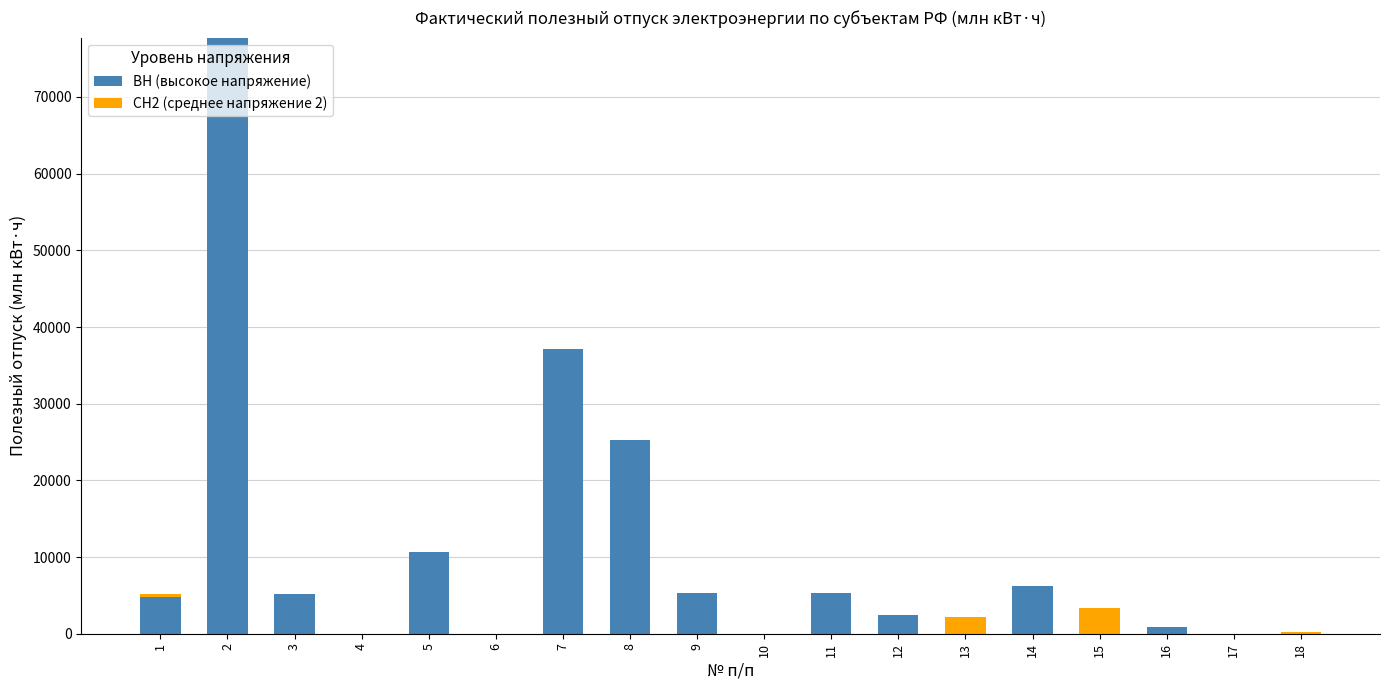

The value of ВН (высокое напряжение) at 17 is 31228.0. True or false?

False